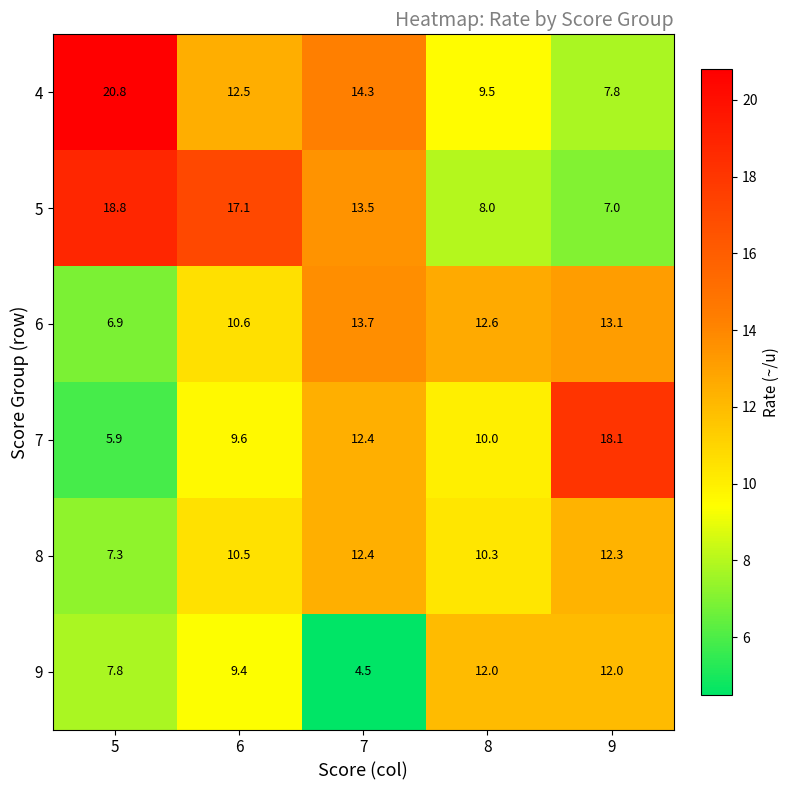

Reading left to right, list all the values displayed in this chart.

4: 5=20.8	6=12.5	7=14.3	8=9.5	9=7.8
5: 5=18.8	6=17.1	7=13.5	8=8.0	9=7.0
6: 5=6.9	6=10.6	7=13.7	8=12.6	9=13.1
7: 5=5.9	6=9.6	7=12.4	8=10.0	9=18.1
8: 5=7.3	6=10.5	7=12.4	8=10.3	9=12.3
9: 5=7.8	6=9.4	7=4.5	8=12.0	9=12.0